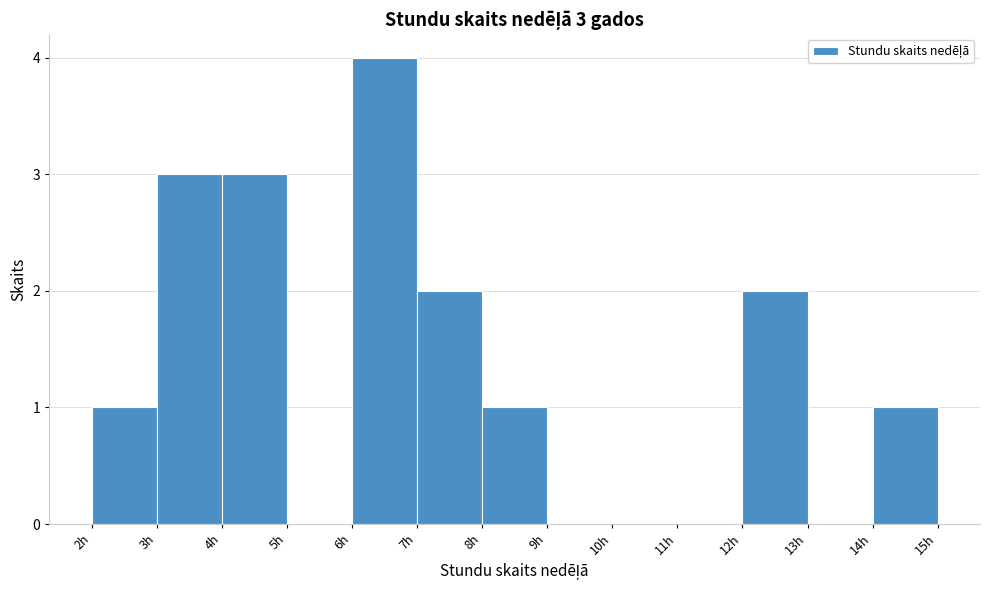

Which range on the x-axis has the tallest bar?

6 to 7